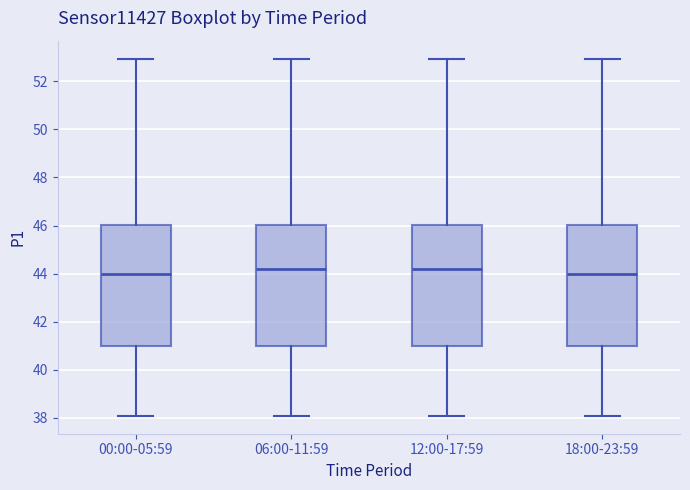

Reading left to right, read every box against the y-axis: the position of its median line, the range the box covers, and the ends of its whiskers. The values are not printed on the chart, so give them approximately, as read against the axis.

00:00-05:59: median 44.0, box 41.0 to 46.0, whiskers 38.0 to 53.0
06:00-11:59: median 44.2, box 41.0 to 46.0, whiskers 38.0 to 53.0
12:00-17:59: median 44.2, box 41.0 to 46.0, whiskers 38.0 to 53.0
18:00-23:59: median 44.0, box 41.0 to 46.0, whiskers 38.0 to 53.0